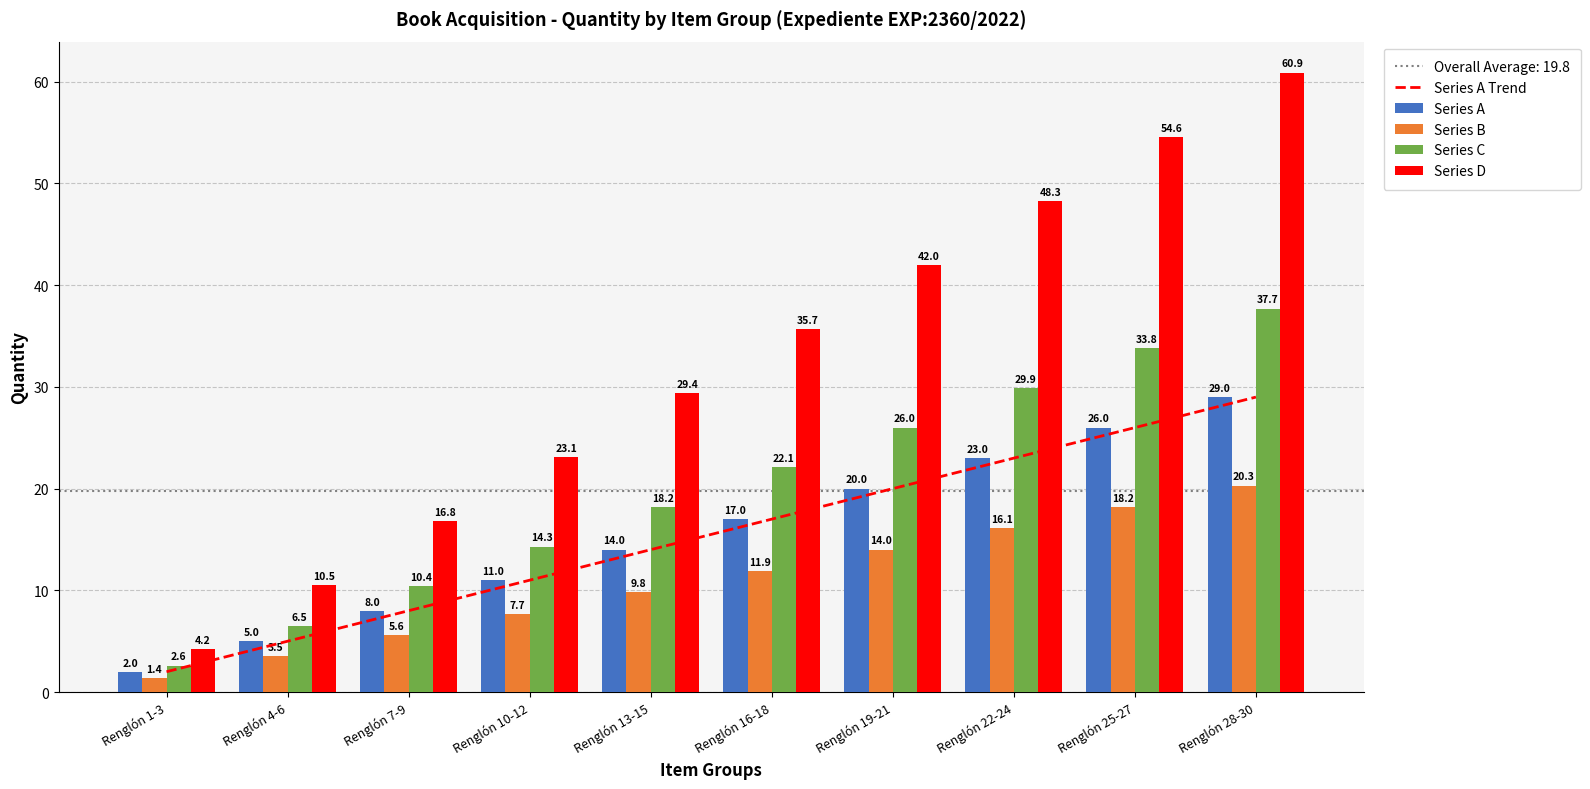

What is the label of the 4th bar from the right?

Renglón 19-21